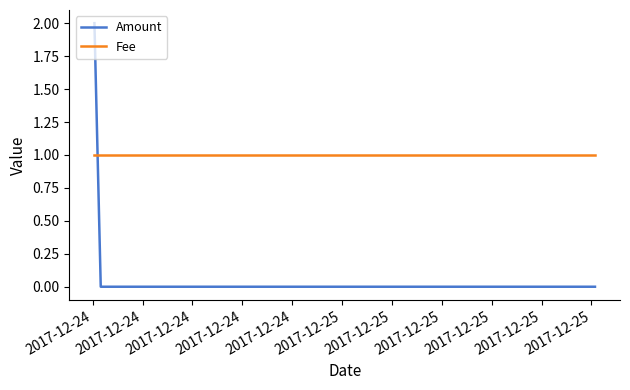

Which series has the largest total across all categories?

Fee